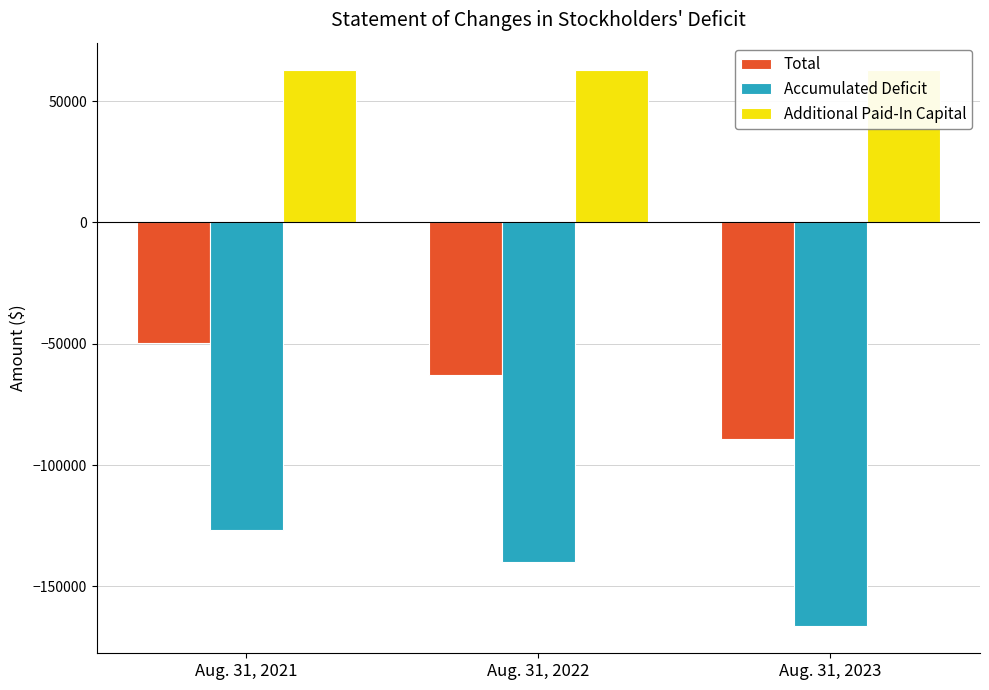

List the series in order of their overall mean, lowest first.

Accumulated Deficit, Total, Additional Paid-In Capital